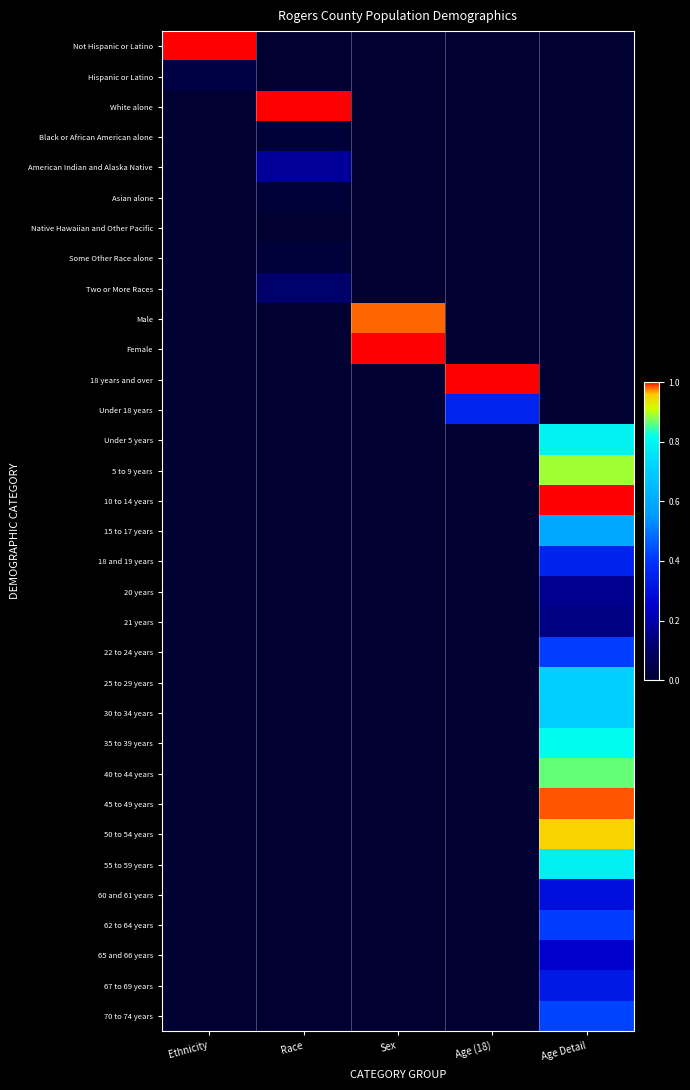

Reading left to right, extract all data points from this chart.

Not Hispanic or Latino: Ethnicity=1.0	Race=0.0	Sex=0.0	Age (18)=0.0	Age Detail=0.0
Hispanic or Latino: Ethnicity=0.0	Race=0.0	Sex=0.0	Age (18)=0.0	Age Detail=0.0
White alone: Ethnicity=0.0	Race=1.0	Sex=0.0	Age (18)=0.0	Age Detail=0.0
Black or African American alone: Ethnicity=0.0	Race=0.0	Sex=0.0	Age (18)=0.0	Age Detail=0.0
American Indian and Alaska Native: Ethnicity=0.0	Race=0.2	Sex=0.0	Age (18)=0.0	Age Detail=0.0
Asian alone: Ethnicity=0.0	Race=0.0	Sex=0.0	Age (18)=0.0	Age Detail=0.0
Native Hawaiian and Other Pacific: Ethnicity=0.0	Race=0.0	Sex=0.0	Age (18)=0.0	Age Detail=0.0
Some Other Race alone: Ethnicity=0.0	Race=0.0	Sex=0.0	Age (18)=0.0	Age Detail=0.0
Two or More Races: Ethnicity=0.0	Race=0.1	Sex=0.0	Age (18)=0.0	Age Detail=0.0
Male: Ethnicity=0.0	Race=0.0	Sex=1.0	Age (18)=0.0	Age Detail=0.0
Female: Ethnicity=0.0	Race=0.0	Sex=1.0	Age (18)=0.0	Age Detail=0.0
18 years and over: Ethnicity=0.0	Race=0.0	Sex=0.0	Age (18)=1.0	Age Detail=0.0
Under 18 years: Ethnicity=0.0	Race=0.0	Sex=0.0	Age (18)=0.4	Age Detail=0.0
Under 5 years: Ethnicity=0.0	Race=0.0	Sex=0.0	Age (18)=0.0	Age Detail=0.8
5 to 9 years: Ethnicity=0.0	Race=0.0	Sex=0.0	Age (18)=0.0	Age Detail=0.9
10 to 14 years: Ethnicity=0.0	Race=0.0	Sex=0.0	Age (18)=0.0	Age Detail=1.0
15 to 17 years: Ethnicity=0.0	Race=0.0	Sex=0.0	Age (18)=0.0	Age Detail=0.6
18 and 19 years: Ethnicity=0.0	Race=0.0	Sex=0.0	Age (18)=0.0	Age Detail=0.4
20 years: Ethnicity=0.0	Race=0.0	Sex=0.0	Age (18)=0.0	Age Detail=0.2
21 years: Ethnicity=0.0	Race=0.0	Sex=0.0	Age (18)=0.0	Age Detail=0.1
22 to 24 years: Ethnicity=0.0	Race=0.0	Sex=0.0	Age (18)=0.0	Age Detail=0.4
25 to 29 years: Ethnicity=0.0	Race=0.0	Sex=0.0	Age (18)=0.0	Age Detail=0.7
30 to 34 years: Ethnicity=0.0	Race=0.0	Sex=0.0	Age (18)=0.0	Age Detail=0.7
35 to 39 years: Ethnicity=0.0	Race=0.0	Sex=0.0	Age (18)=0.0	Age Detail=0.8
40 to 44 years: Ethnicity=0.0	Race=0.0	Sex=0.0	Age (18)=0.0	Age Detail=0.9
45 to 49 years: Ethnicity=0.0	Race=0.0	Sex=0.0	Age (18)=0.0	Age Detail=1.0
50 to 54 years: Ethnicity=0.0	Race=0.0	Sex=0.0	Age (18)=0.0	Age Detail=1.0
55 to 59 years: Ethnicity=0.0	Race=0.0	Sex=0.0	Age (18)=0.0	Age Detail=0.8
60 and 61 years: Ethnicity=0.0	Race=0.0	Sex=0.0	Age (18)=0.0	Age Detail=0.3
62 to 64 years: Ethnicity=0.0	Race=0.0	Sex=0.0	Age (18)=0.0	Age Detail=0.4
65 and 66 years: Ethnicity=0.0	Race=0.0	Sex=0.0	Age (18)=0.0	Age Detail=0.3
67 to 69 years: Ethnicity=0.0	Race=0.0	Sex=0.0	Age (18)=0.0	Age Detail=0.3
70 to 74 years: Ethnicity=0.0	Race=0.0	Sex=0.0	Age (18)=0.0	Age Detail=0.4